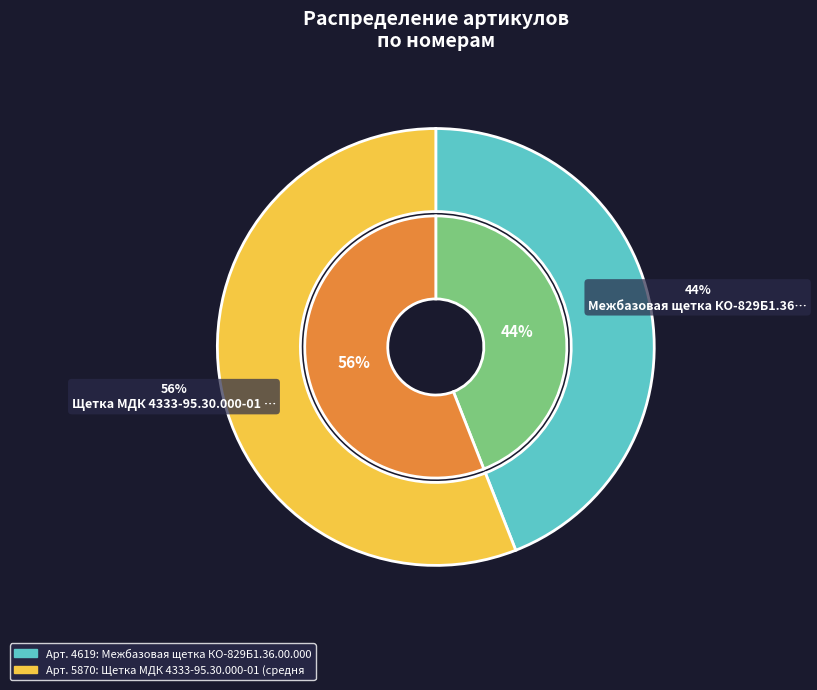

What is the total percentage of Межбазовая щетка КО-829Б1.36.00.000 Z and Щетка МДК 4333-95.30.000-01 (средняя)?

100.0%